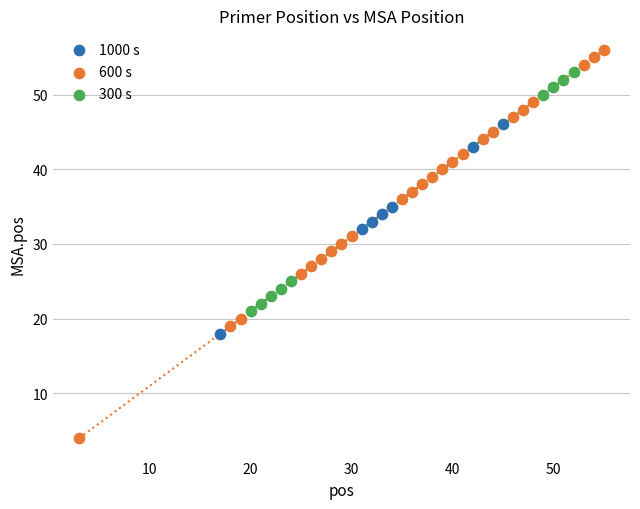

What are all the series names shown in the legend?

1000 s, 600 s, 300 s